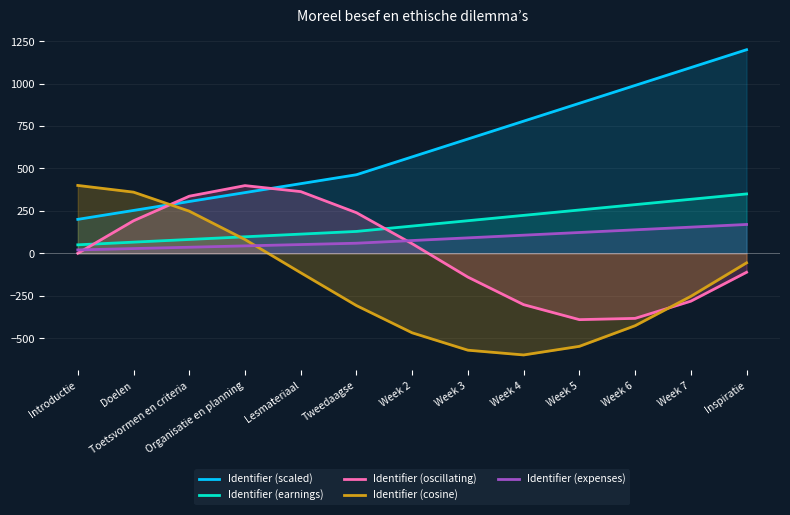

What is the value of the Identifier (cosine) point at the 8th from the left?

-571.1